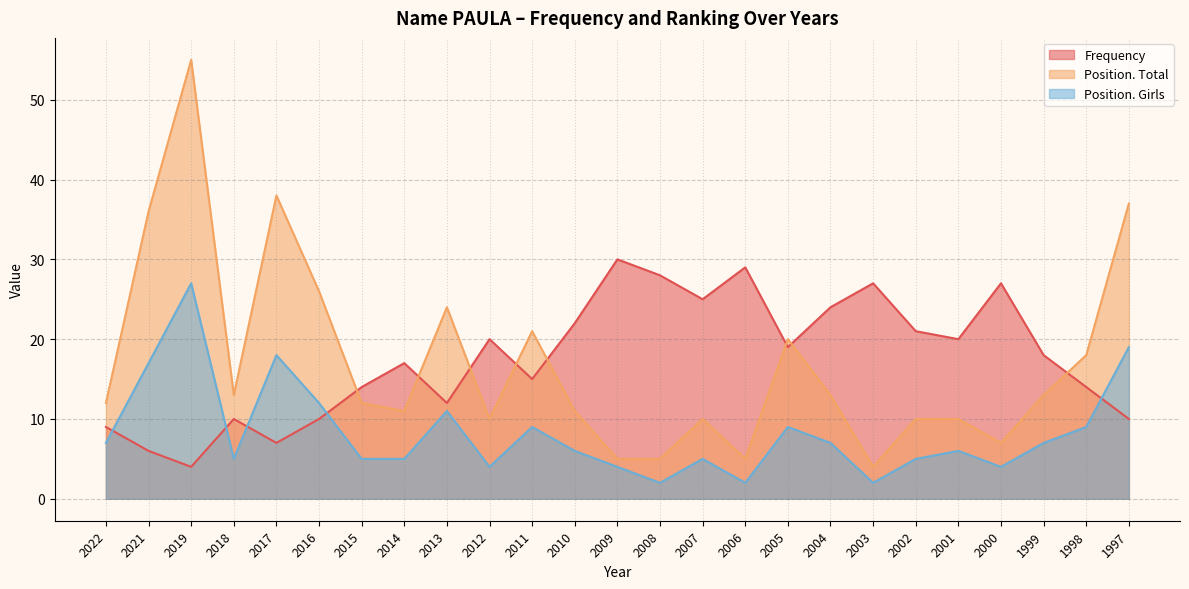

What is the sum of the Frequency values at 2021 and 2018?

16